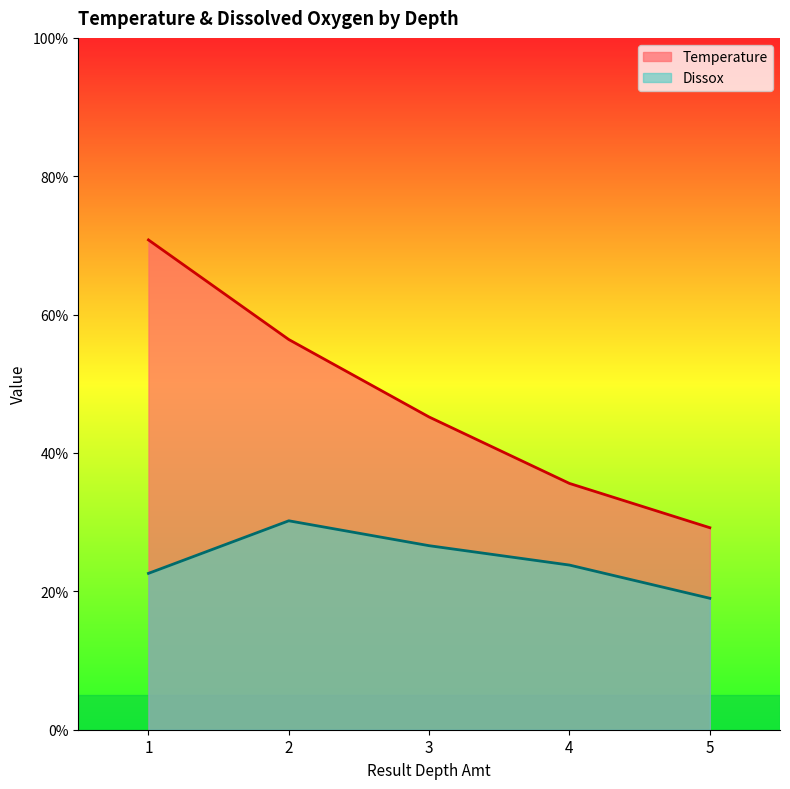

What is the value of the Dissox point at the 2nd from the left?

30.2